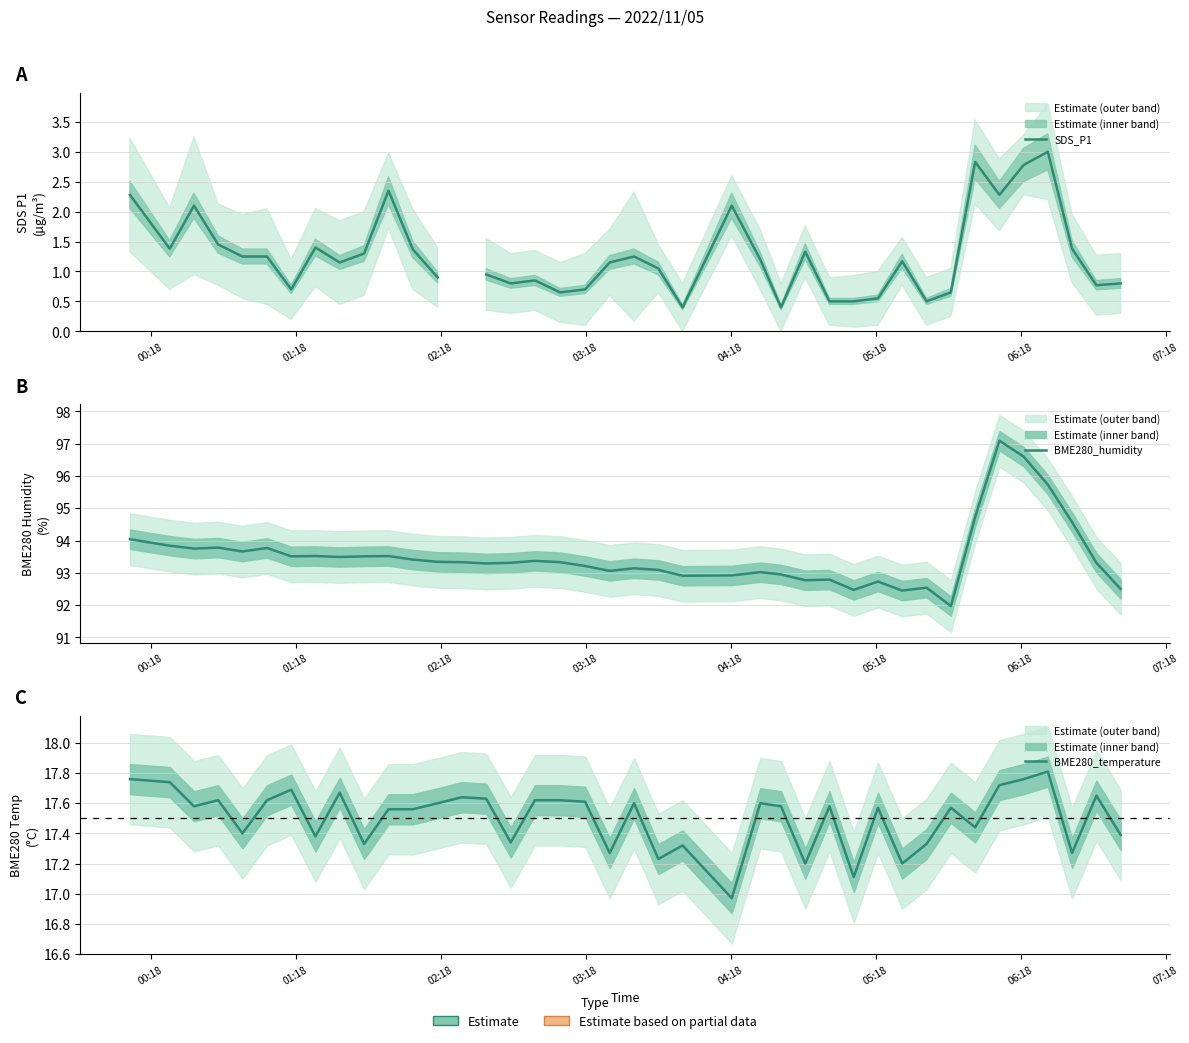

The value of BME280_temperature at 34 is 10.0. True or false?

False